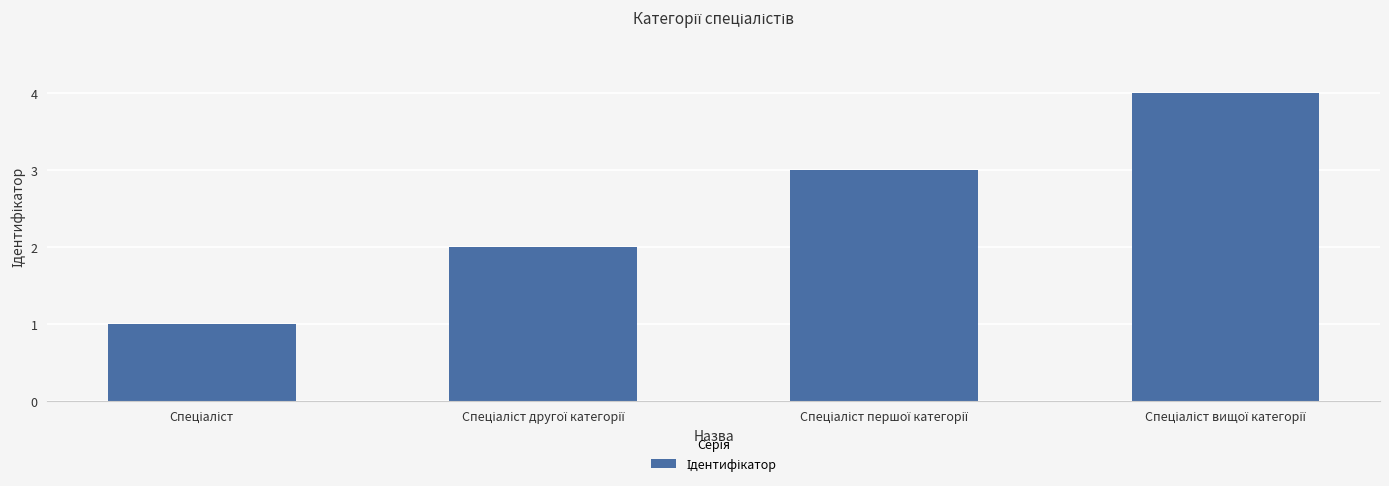

What is the difference between the maximum and minimum values?

3